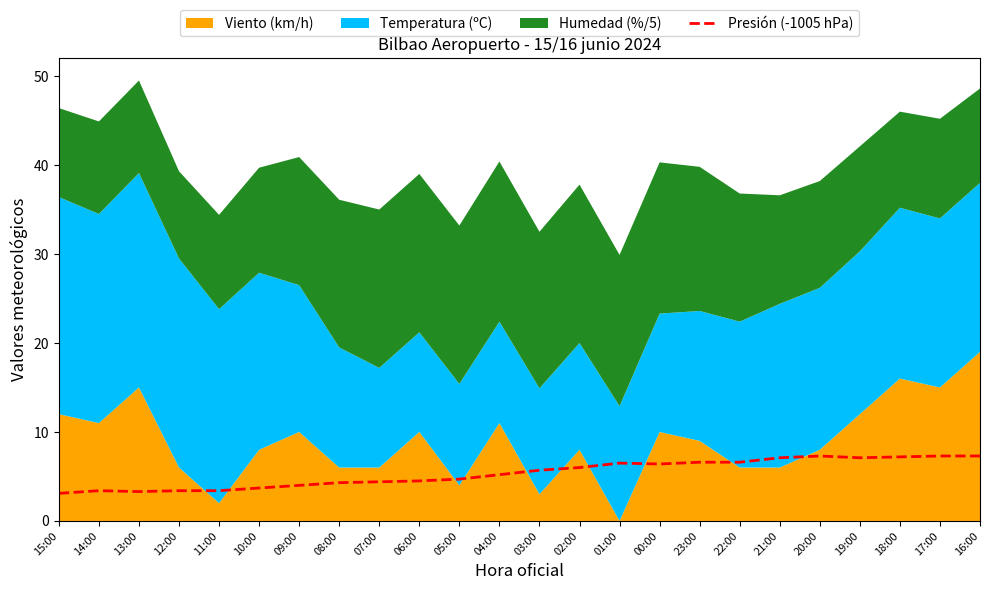

What is the average value?

5.4